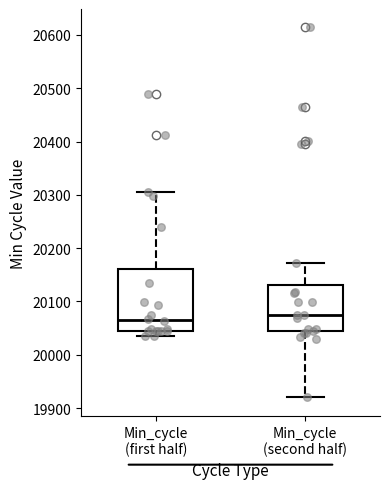

Reading left to right, read every box against the y-axis: the position of its median line, the range the box covers, and the ends of its whiskers. The values are not printed on the chart, so give them approximately, as read against the axis.

Min_cycle (first half): median 20070, box 20050 to 20160, whiskers 20040 to 20310
Min_cycle (second half): median 20080, box 20040 to 20130, whiskers 19920 to 20170